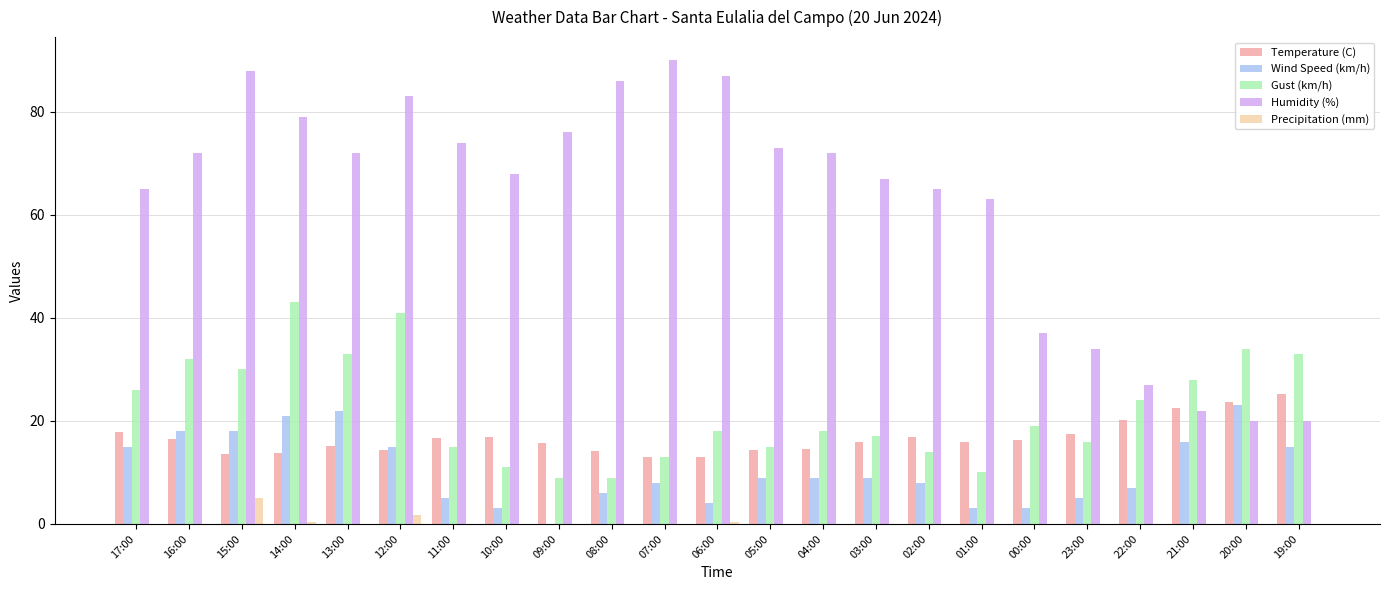

Which series changed the most between 15:00 and 09:00?

Gust (km/h)